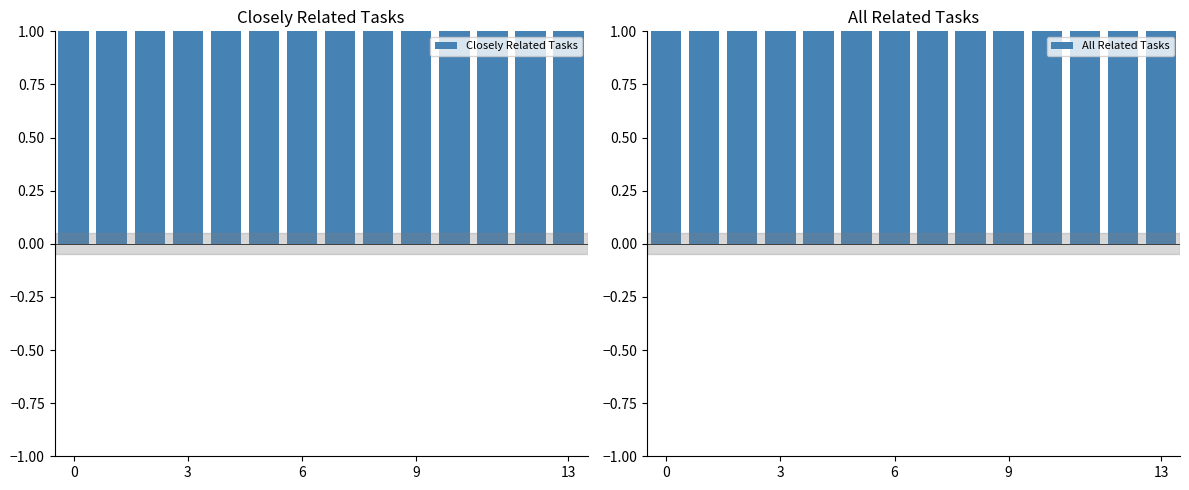

Is it true that Closely Related Tasks equals 1 at 9?

True